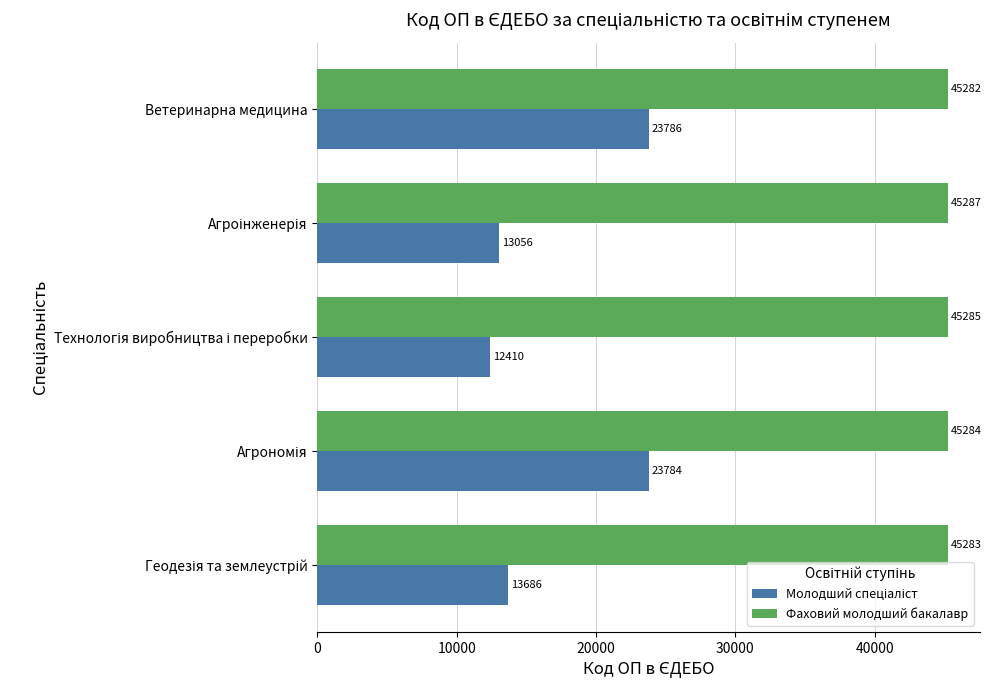

At how many categories does at least one series exceed 39709?

5